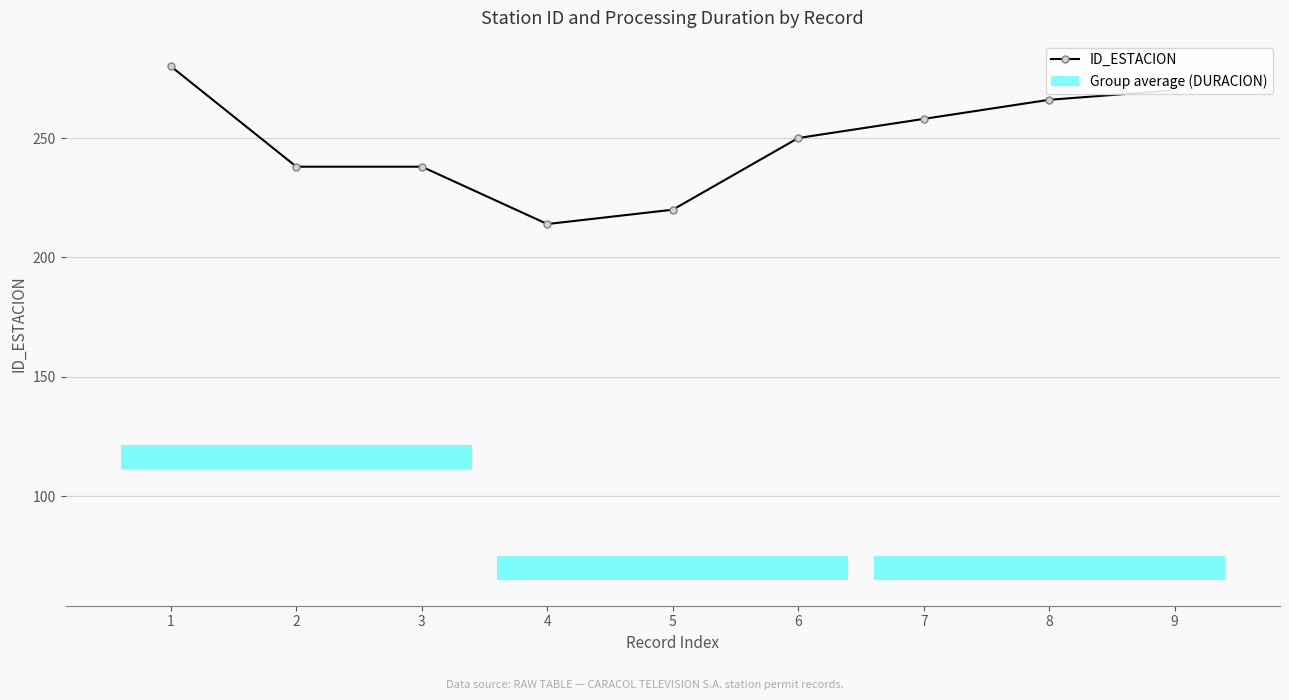

Approximately how many times larger is the value at 1 compared to 8?

1.1